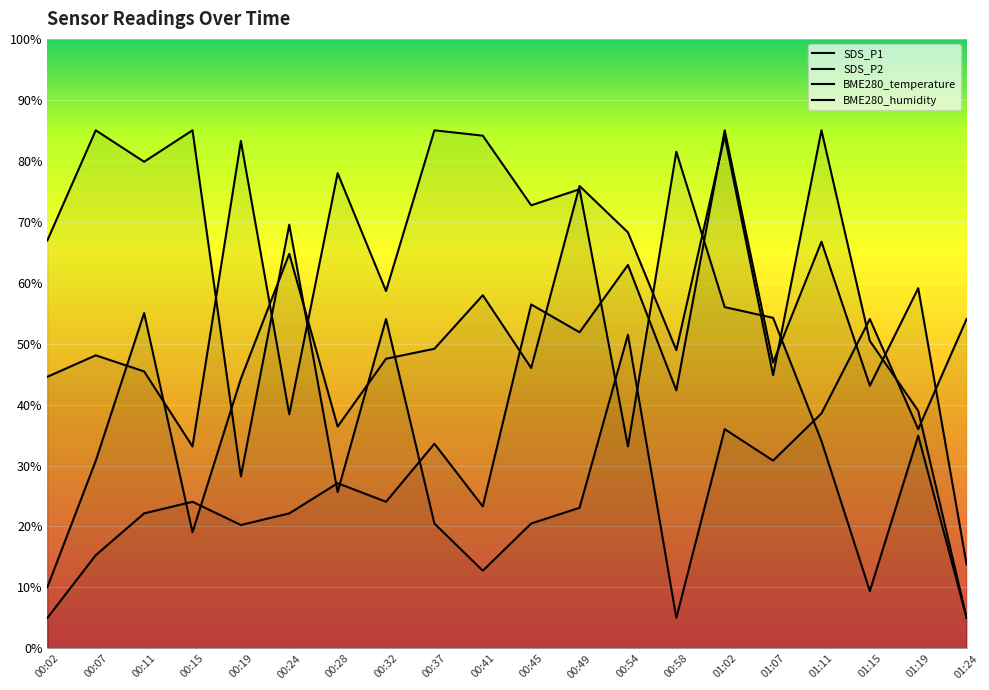

In SDS_P1, how many points are lower than both neighbors (excluding endpoints)?

5